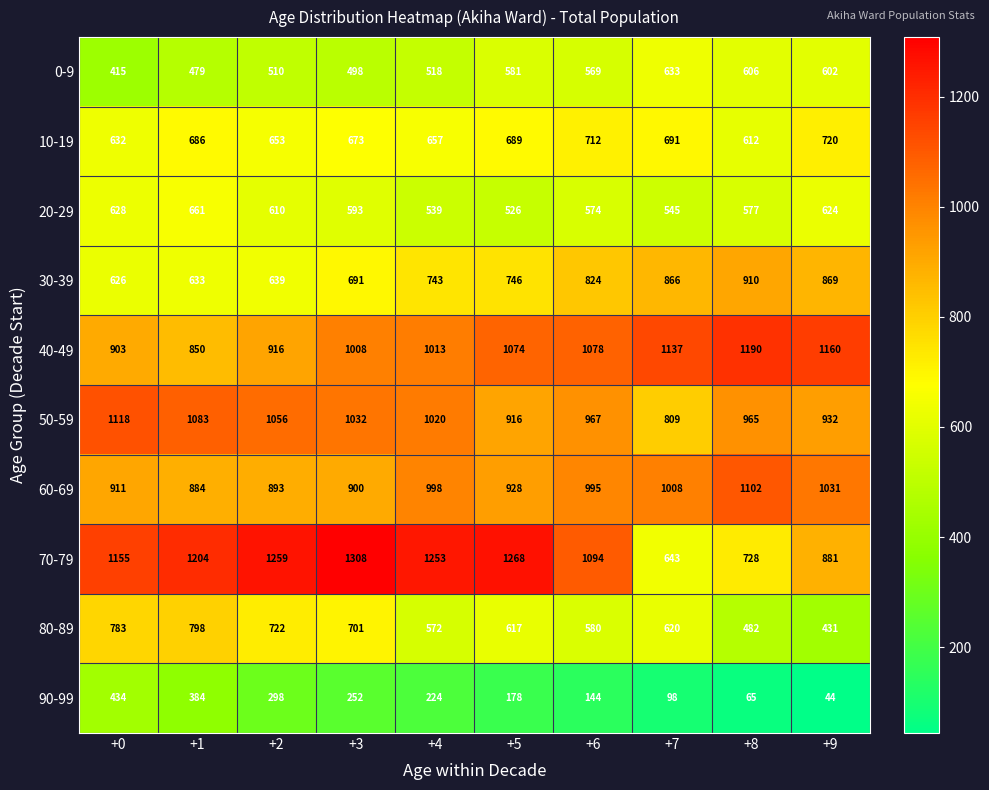

Rank the series by their maximum value, from highest to lowest.

70-79, 40-49, 50-59, 60-69, 30-39, 80-89, 10-19, 20-29, 0-9, 90-99